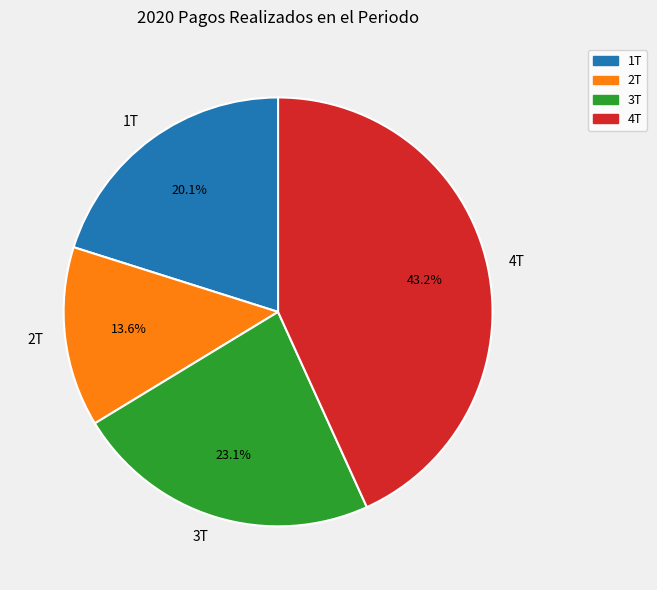

To the nearest percent, what is the difference between the 2T and 4T slice percentages?

30%